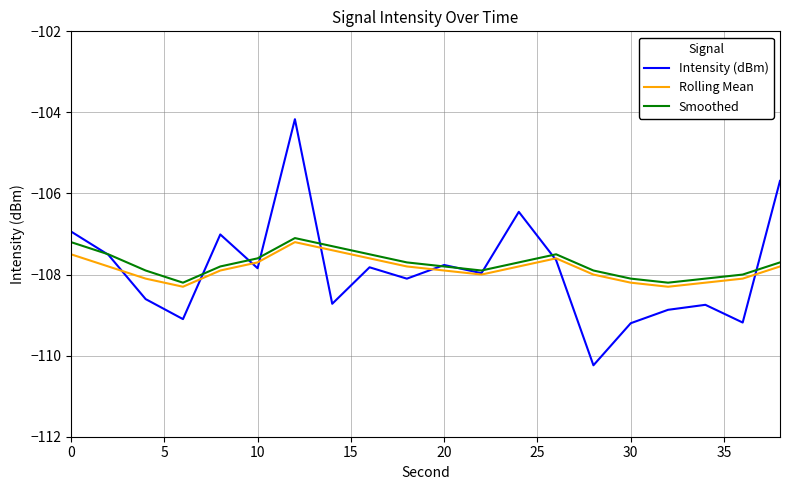

What is the difference between the maximum and minimum values in the Smoothed series?

1.1